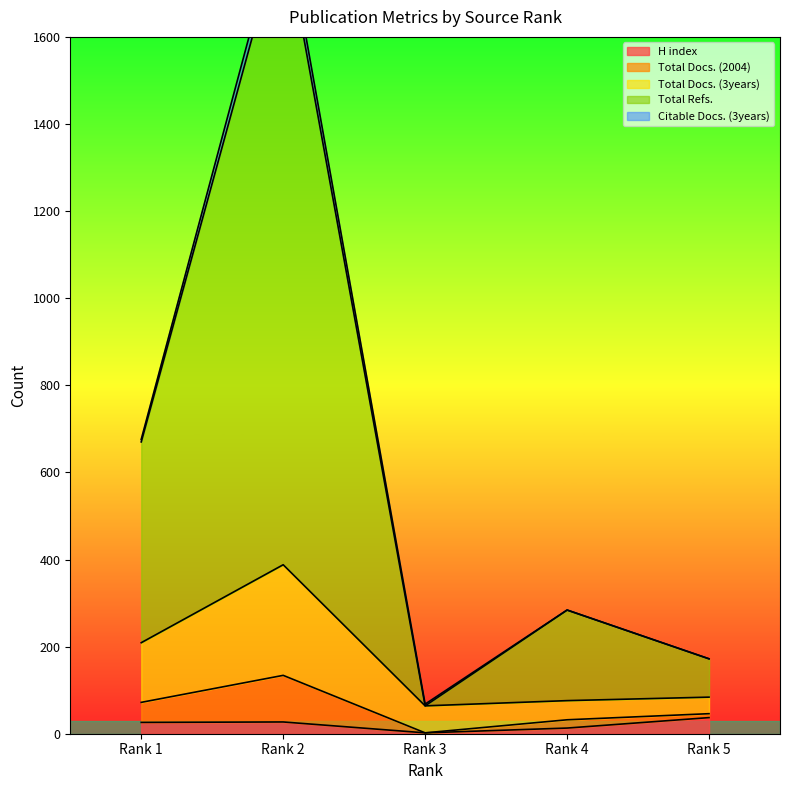

At which label does Total Refs. reach its peak?

Rank 2